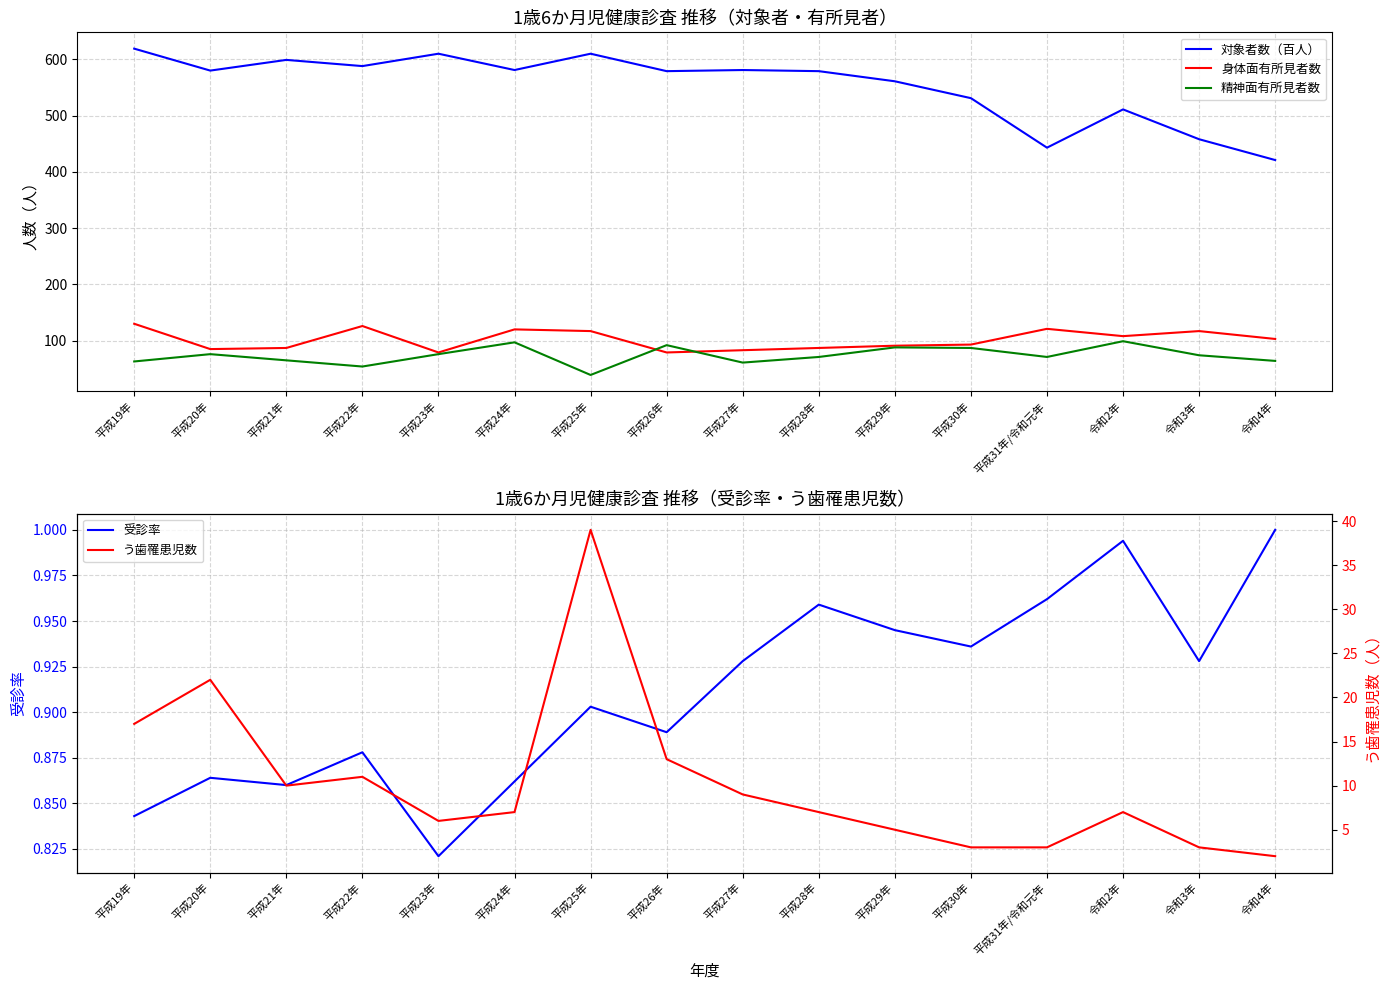

What is the sum of the 精神面有所見者数 values at 平成27年 and 平成21年?

126